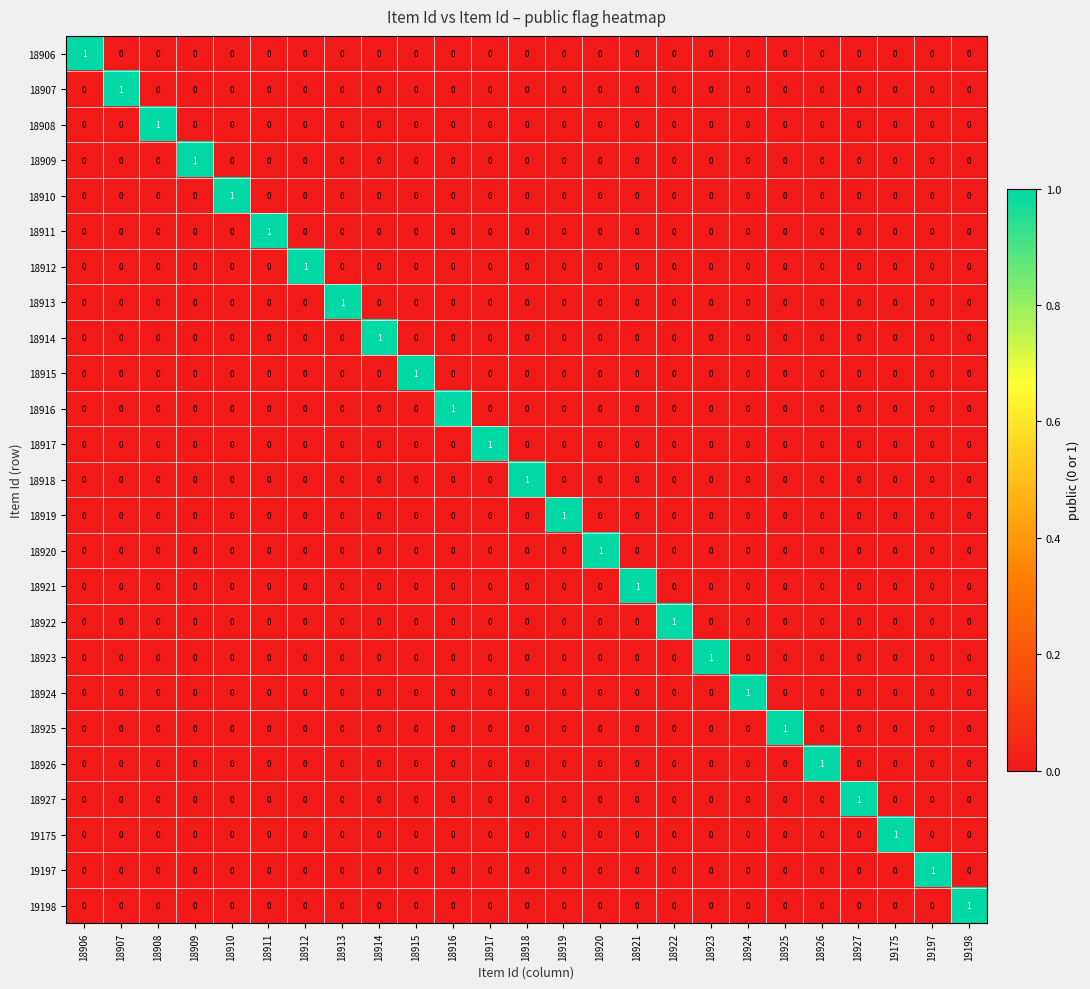

How many values in the 19197 series exceed 0?

1